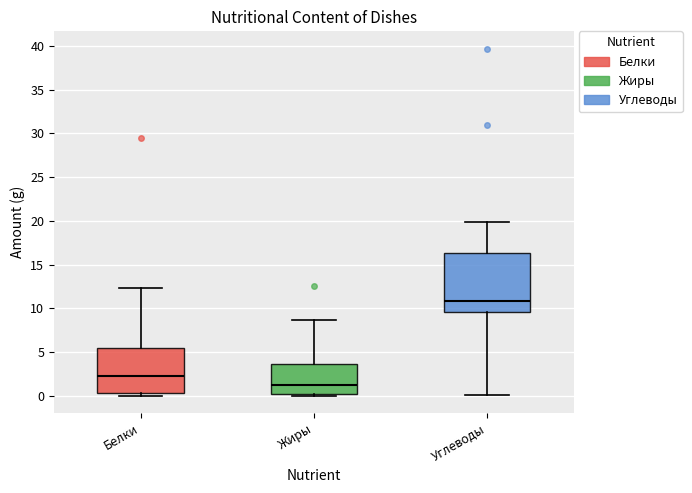

Where does the lower whisker of the box for Углеводы end on the y-axis? The values are not printed on the chart, so give them approximately, as read against the axis.

0.0